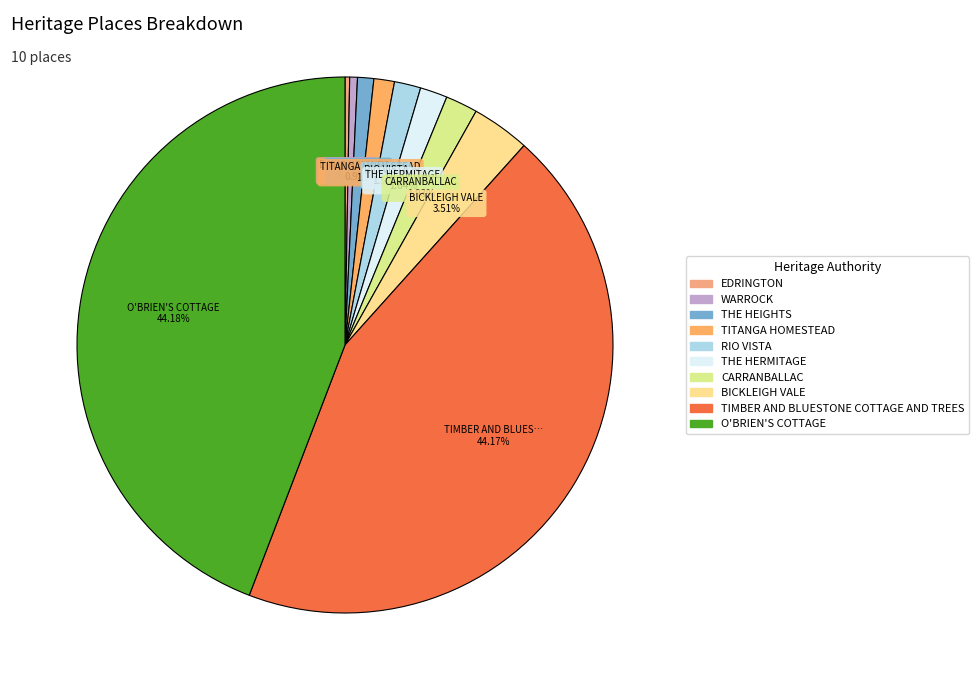

To the nearest percent, what percentage of the pie is THE HEIGHTS?

1%